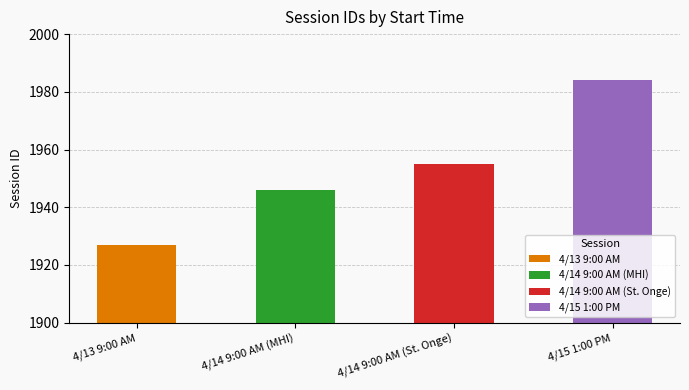

List the labels in order of value, largest first.

4/15 1:00 PM, 4/14 9:00 AM (St. Onge), 4/14 9:00 AM (MHI), 4/13 9:00 AM